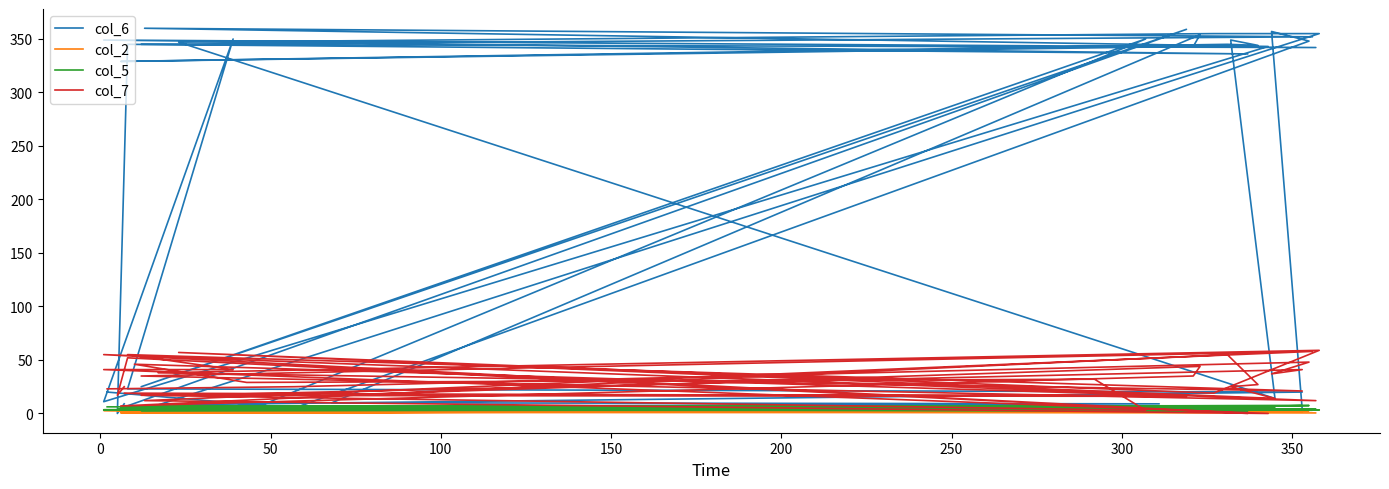

List the series in order of their peak value, lowest first.

col_2, col_5, col_7, col_6